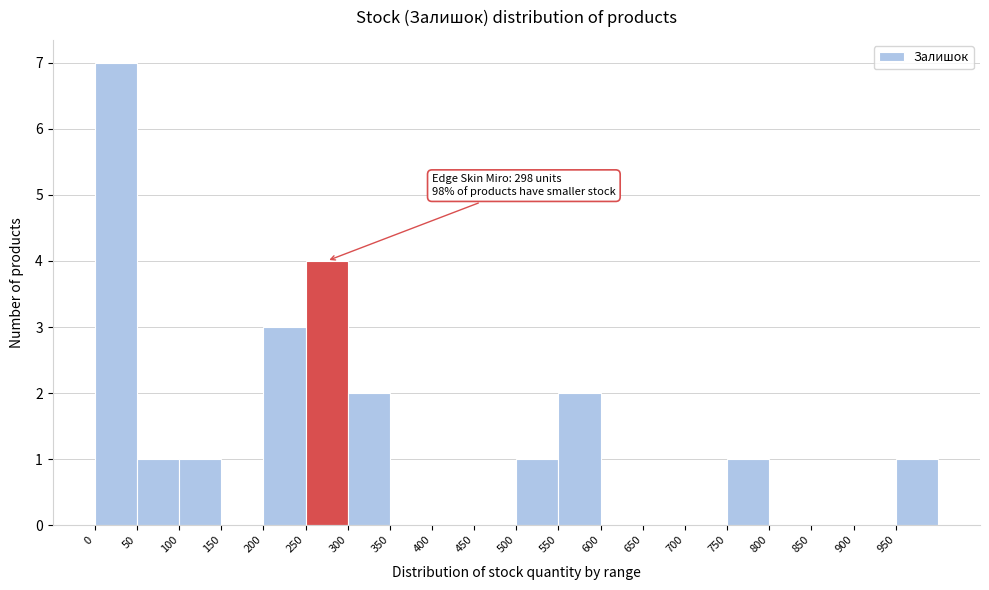

Over which range of the x-axis is the bar tallest?

0 to 50